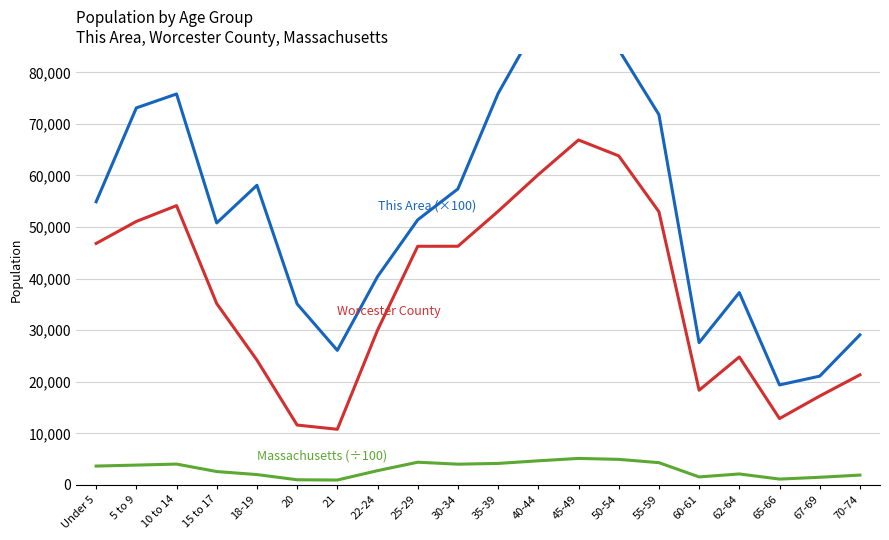

What is the sum of all Worcester County values?

747990.0